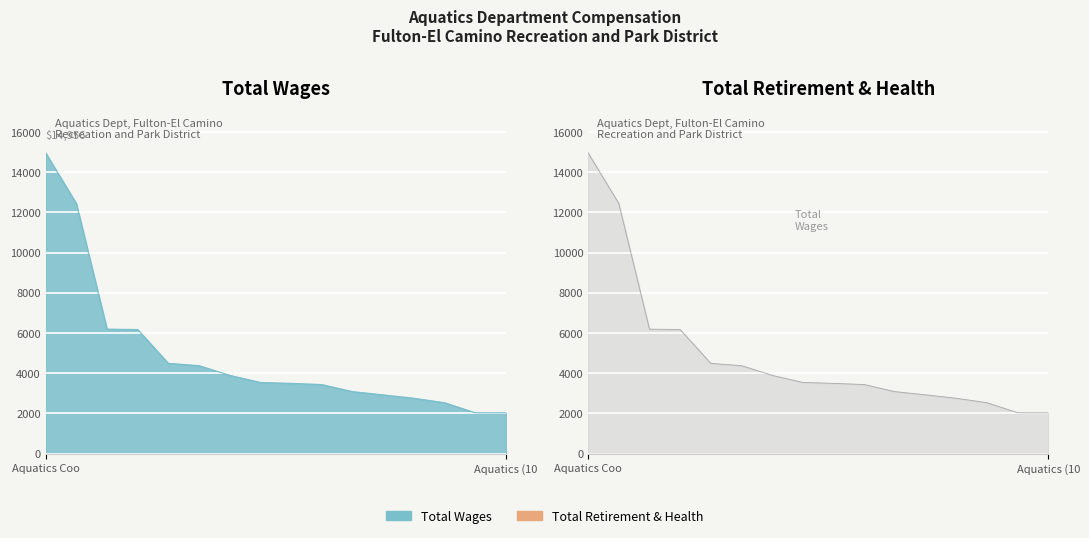

The chart shows a value of 3893 at 6. True or false?

True